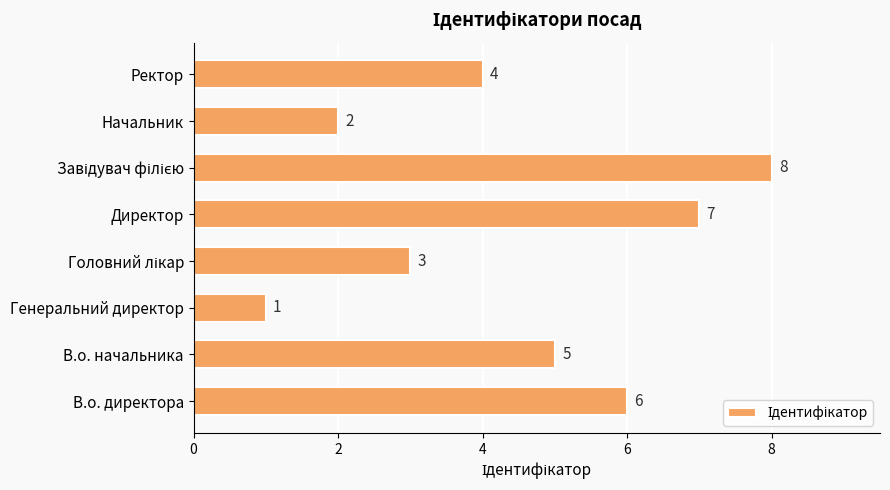

The chart shows a value of 6 at В.о. директора. True or false?

True